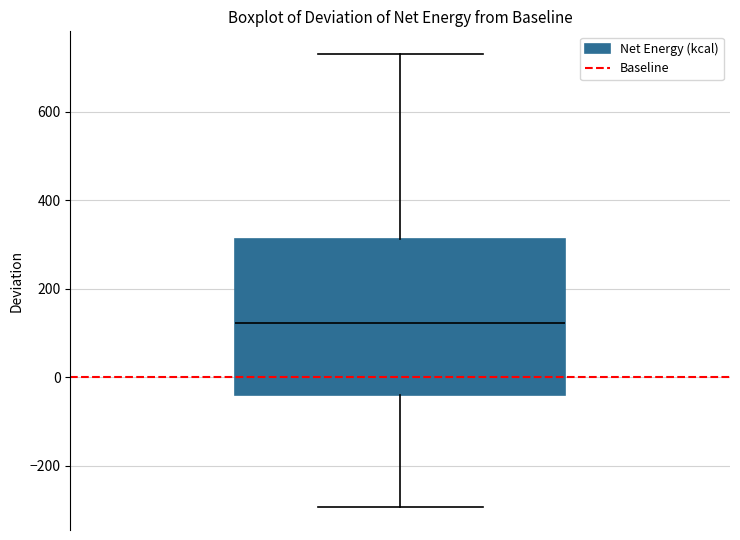

Where is the upper edge of the box on the y-axis? The values are not printed on the chart, so give them approximately, as read against the axis.

320